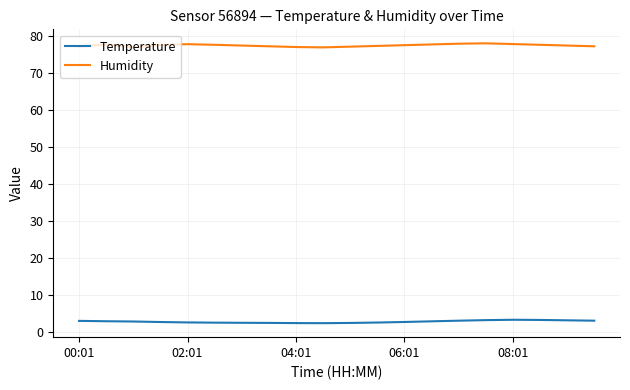

What are all the series names shown in the legend?

Temperature, Humidity